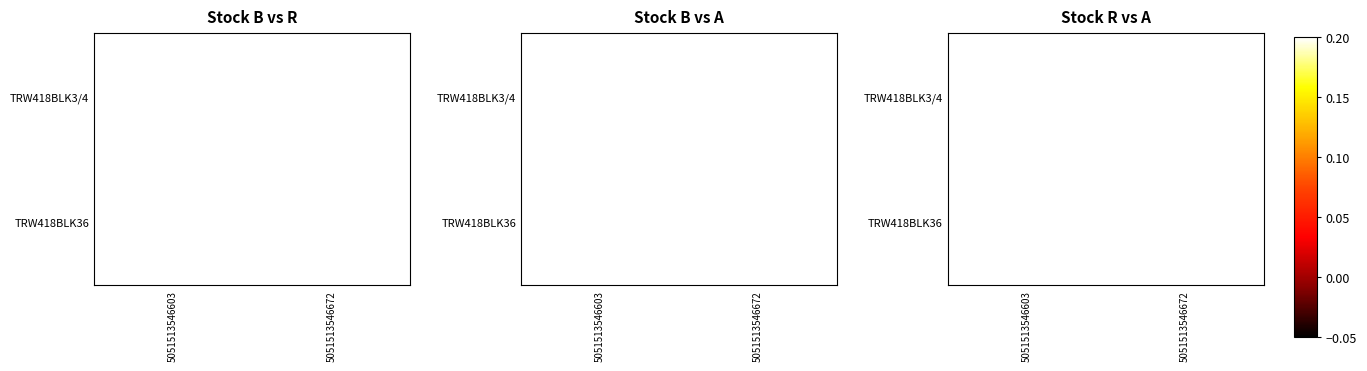

What is the lowest value of the TRW418BLK3/4 series?

1